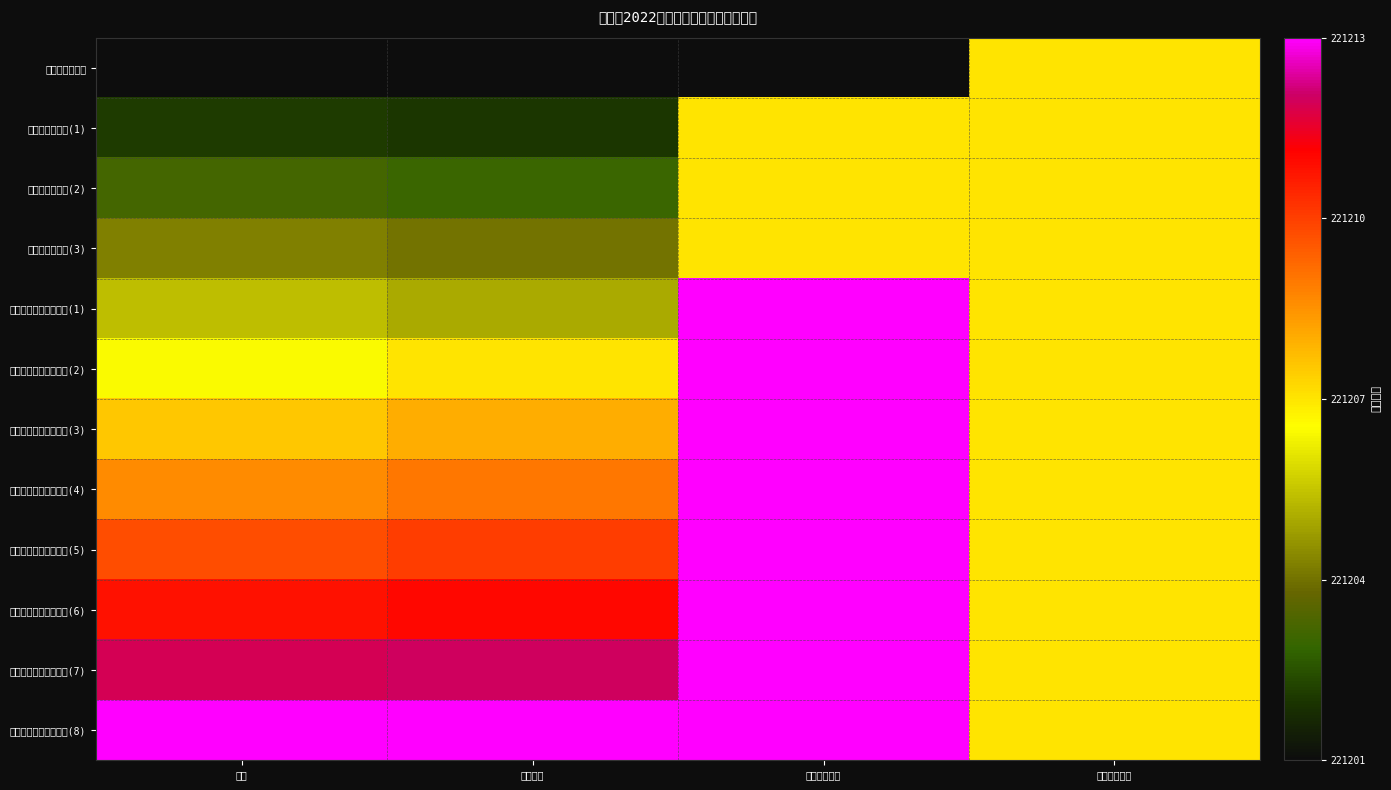

Reading left to right, what are all the values shown in this chart?

独山县人民医院: 序号=0.0	职位代码=0.0	招聘单位名称=0.0	招聘职位名称=0.5
独山县中医医院(1): 序号=0.1	职位代码=0.1	招聘单位名称=0.5	招聘职位名称=0.5
独山县中医医院(2): 序号=0.2	职位代码=0.2	招聘单位名称=0.5	招聘职位名称=0.5
独山县中医医院(3): 序号=0.3	职位代码=0.2	招聘单位名称=0.5	招聘职位名称=0.5
独山县各镇中心卫生院(1): 序号=0.4	职位代码=0.3	招聘单位名称=1.0	招聘职位名称=0.5
独山县各镇中心卫生院(2): 序号=0.5	职位代码=0.5	招聘单位名称=1.0	招聘职位名称=0.5
独山县各镇中心卫生院(3): 序号=0.5	职位代码=0.6	招聘单位名称=1.0	招聘职位名称=0.5
独山县各镇中心卫生院(4): 序号=0.6	职位代码=0.7	招聘单位名称=1.0	招聘职位名称=0.5
独山县各镇中心卫生院(5): 序号=0.7	职位代码=0.8	招聘单位名称=1.0	招聘职位名称=0.5
独山县各镇中心卫生院(6): 序号=0.8	职位代码=0.8	招聘单位名称=1.0	招聘职位名称=0.5
独山县各镇中心卫生院(7): 序号=0.9	职位代码=0.9	招聘单位名称=1.0	招聘职位名称=0.5
独山县各镇中心卫生院(8): 序号=1.0	职位代码=1.0	招聘单位名称=1.0	招聘职位名称=0.5